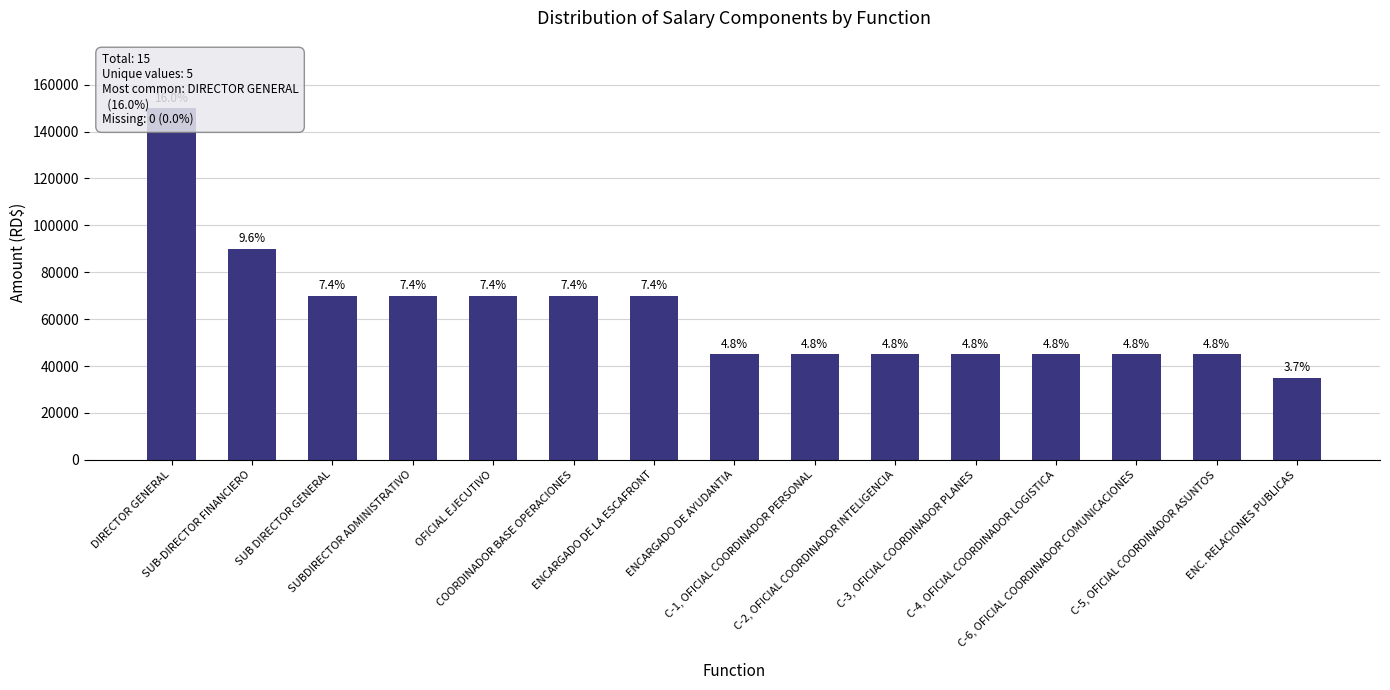

What is the difference between the maximum and minimum values?

115000